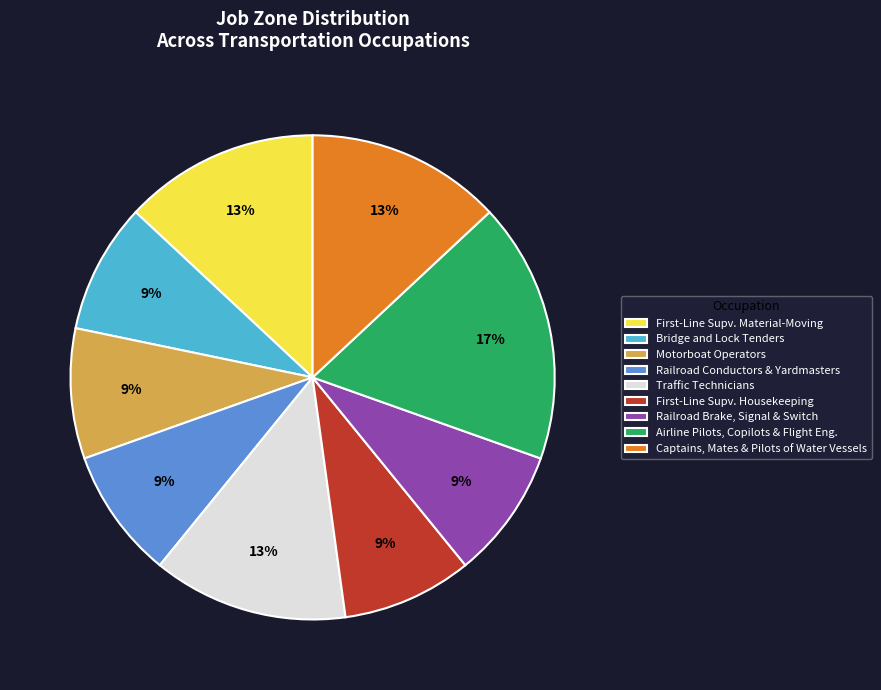

What is the largest slice in the pie chart?

Airline Pilots, Copilots & Flight Eng.